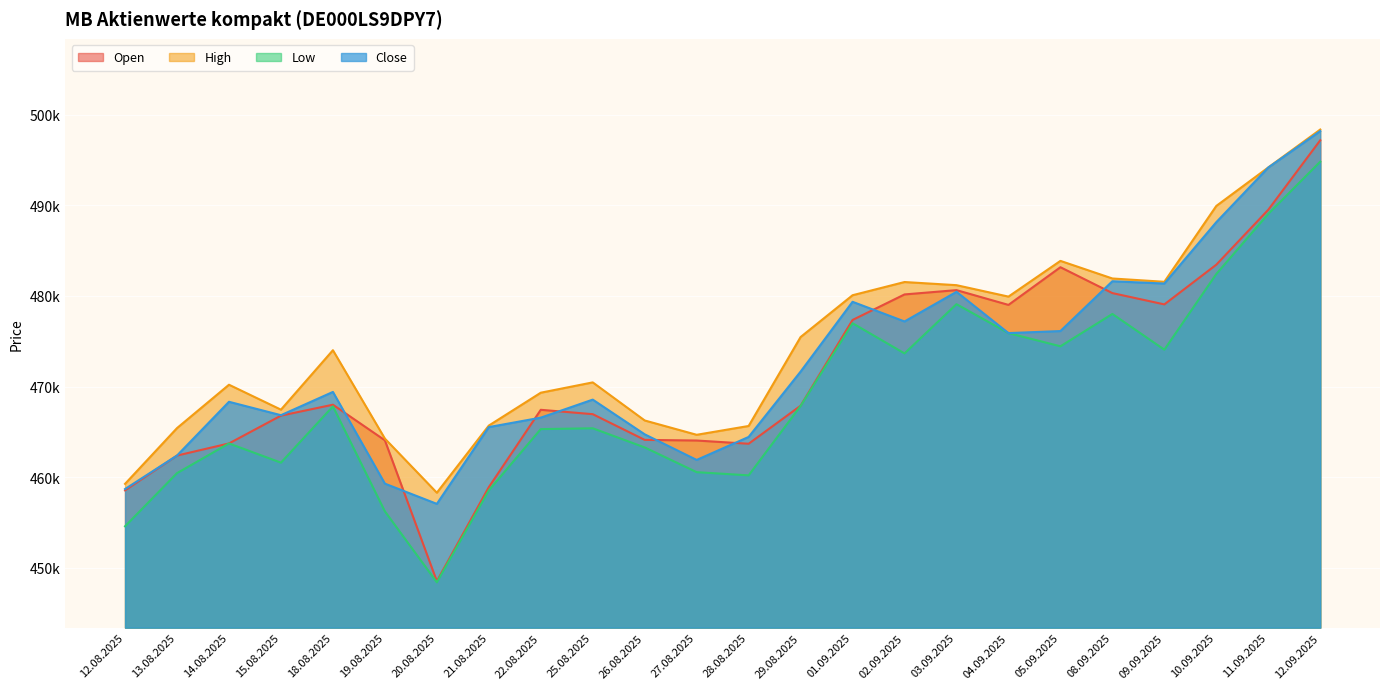

At how many categories does at least one series exceed 455785?

24